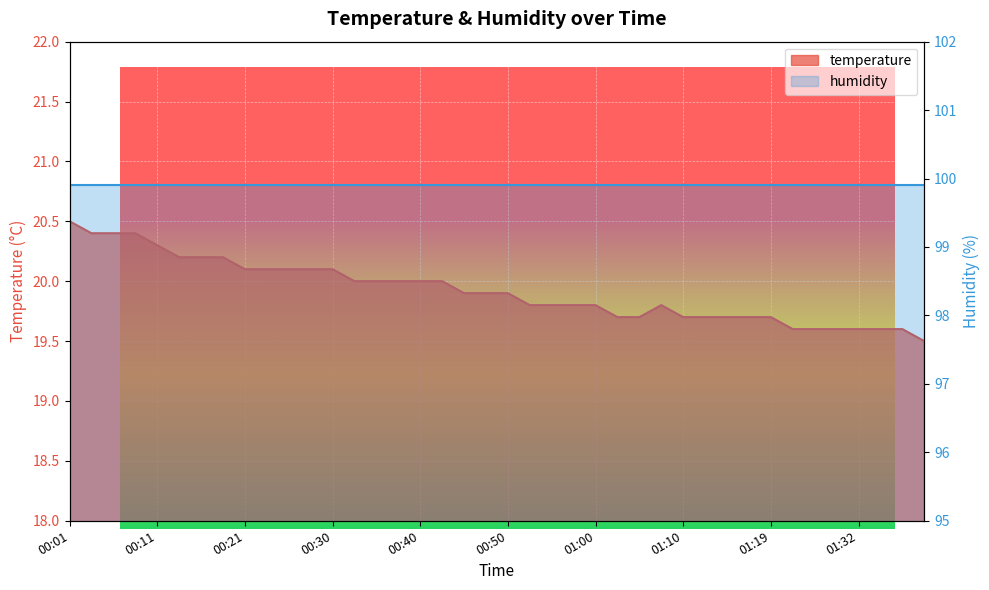

Read the value at 01:27.

19.6